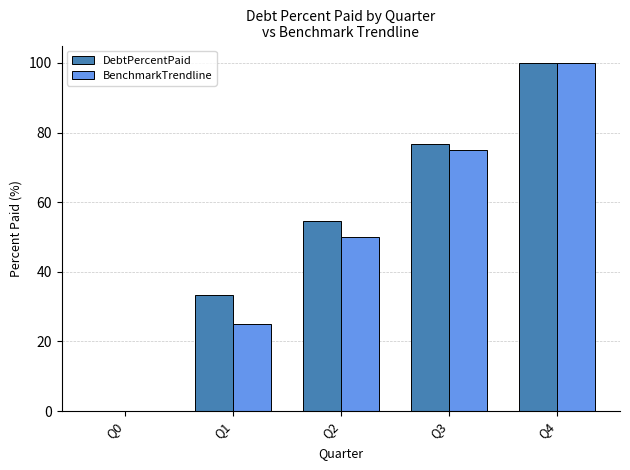

At which category is the sum across all series the highest?

Q4